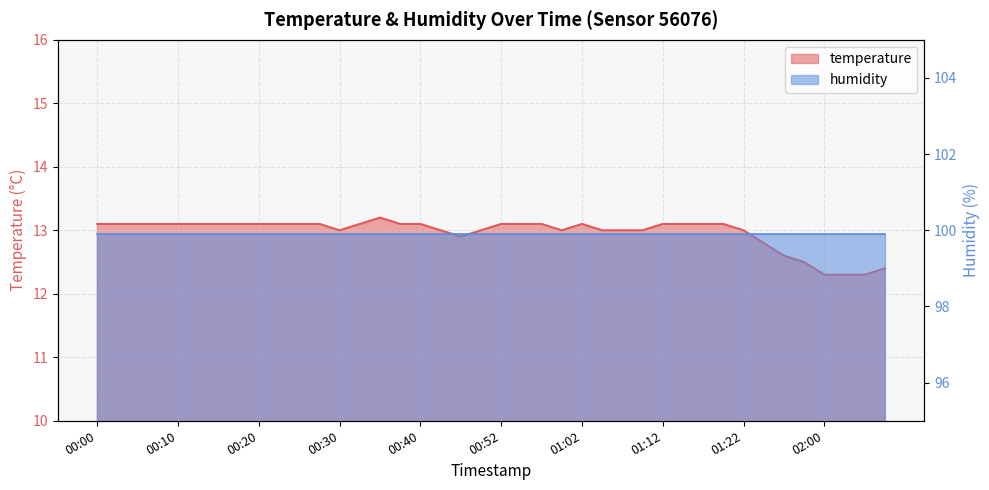

Count the number of categories in the chart.

40